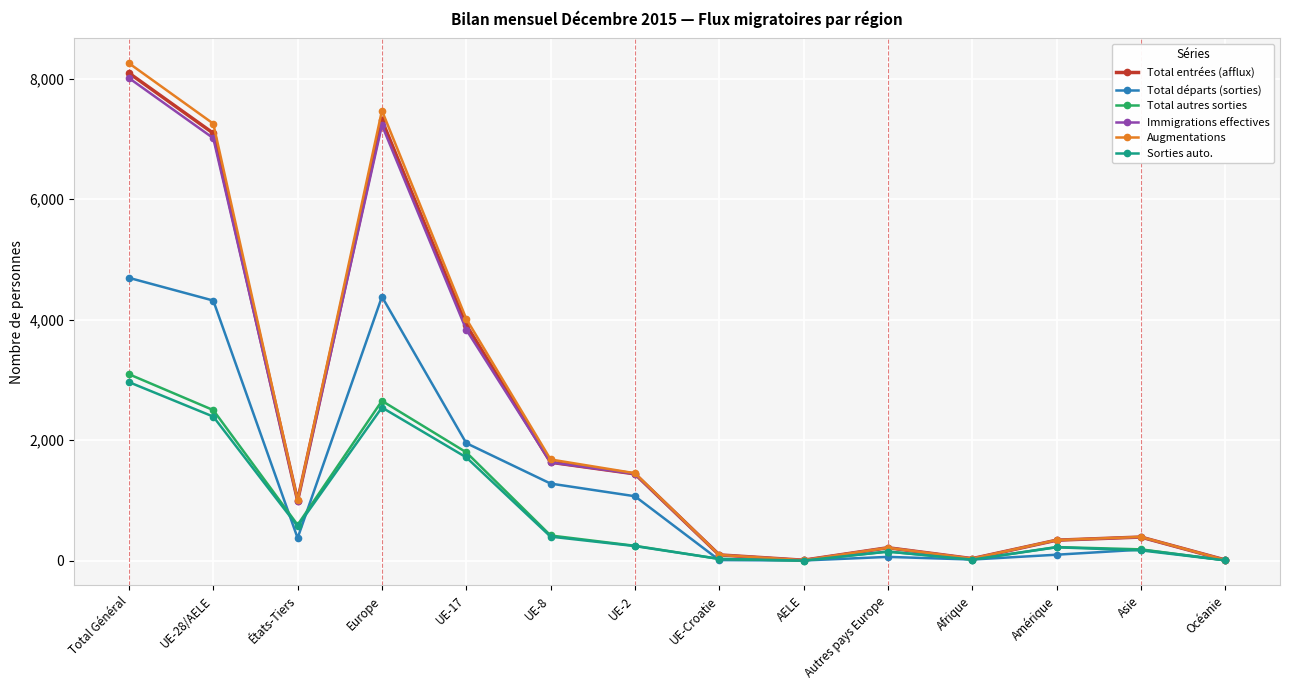

What is the total value across all series at États-Tiers?

4541